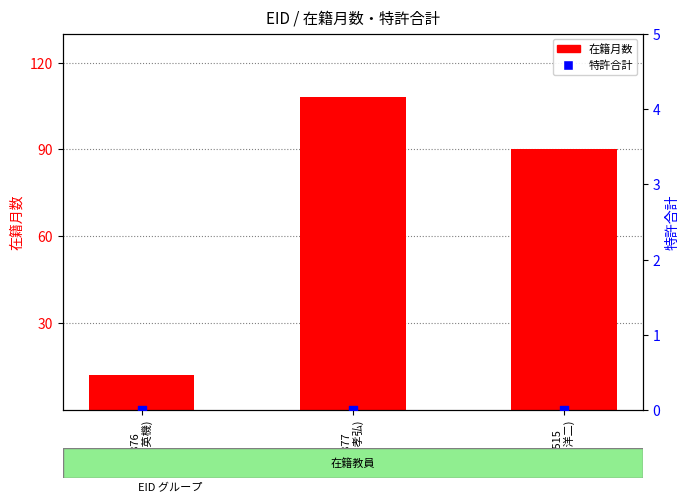

At how many categories does at least one series exceed 6?

3